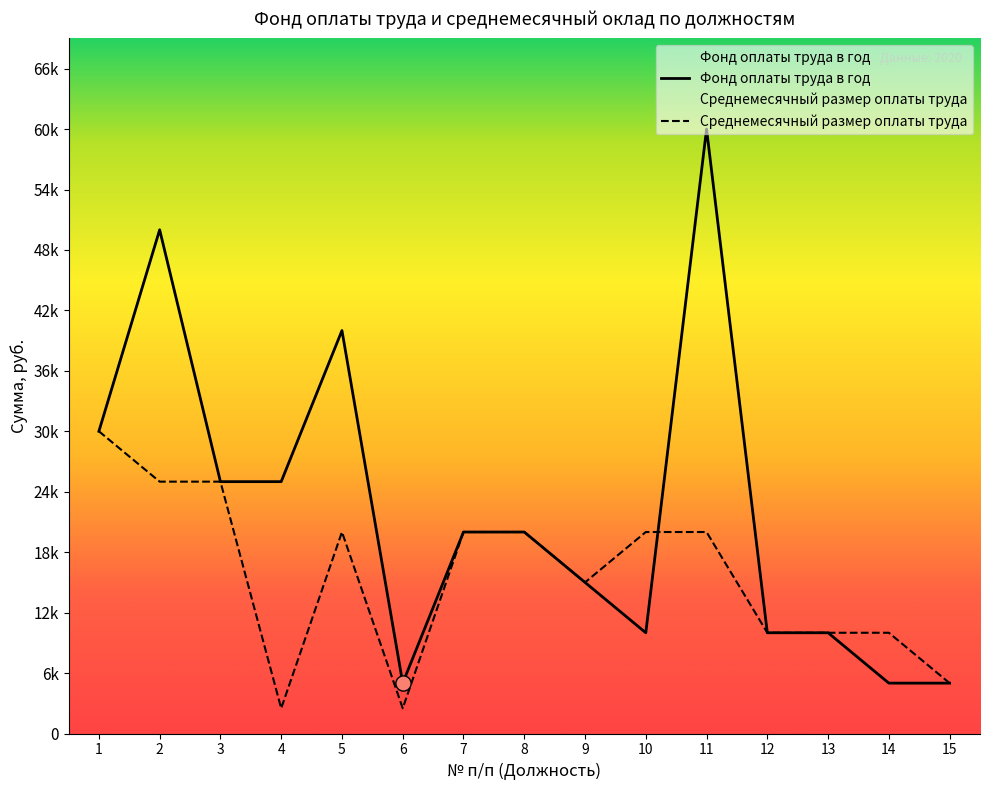

What is the total value across all series at Общеотраслевые работники?

60000